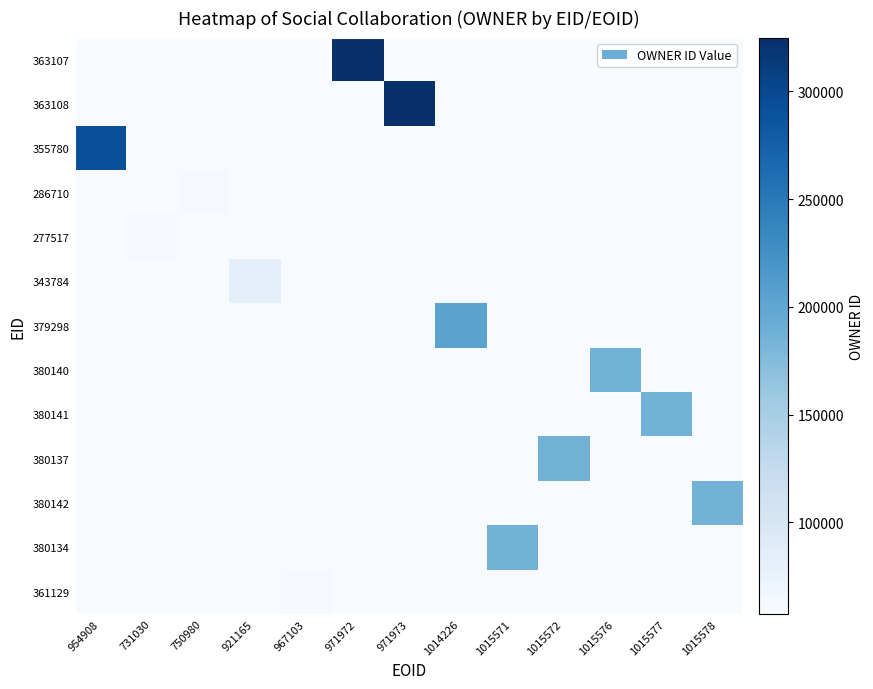

Reading right to left, what are all the values shown in this chart?

363107: 1015578=0	1015577=0	1015576=0	1015572=0	1015571=0	1014226=0	971973=0	971972=324386	967103=0	921165=0	750980=0	731030=0	954908=0
363108: 1015578=0	1015577=0	1015576=0	1015572=0	1015571=0	1014226=0	971973=324386	971972=0	967103=0	921165=0	750980=0	731030=0	954908=0
355780: 1015578=0	1015577=0	1015576=0	1015572=0	1015571=0	1014226=0	971973=0	971972=0	967103=0	921165=0	750980=0	731030=0	954908=292992
286710: 1015578=0	1015577=0	1015576=0	1015572=0	1015571=0	1014226=0	971973=0	971972=0	967103=0	921165=0	750980=60578	731030=0	954908=0
277517: 1015578=0	1015577=0	1015576=0	1015572=0	1015571=0	1014226=0	971973=0	971972=0	967103=0	921165=0	750980=0	731030=60578	954908=0
343784: 1015578=0	1015577=0	1015576=0	1015572=0	1015571=0	1014226=0	971973=0	971972=0	967103=0	921165=81925	750980=0	731030=0	954908=0
379298: 1015578=0	1015577=0	1015576=0	1015572=0	1015571=0	1014226=204797	971973=0	971972=0	967103=0	921165=0	750980=0	731030=0	954908=0
380140: 1015578=0	1015577=0	1015576=185930	1015572=0	1015571=0	1014226=0	971973=0	971972=0	967103=0	921165=0	750980=0	731030=0	954908=0
380141: 1015578=0	1015577=185930	1015576=0	1015572=0	1015571=0	1014226=0	971973=0	971972=0	967103=0	921165=0	750980=0	731030=0	954908=0
380137: 1015578=0	1015577=0	1015576=0	1015572=185930	1015571=0	1014226=0	971973=0	971972=0	967103=0	921165=0	750980=0	731030=0	954908=0
380142: 1015578=185930	1015577=0	1015576=0	1015572=0	1015571=0	1014226=0	971973=0	971972=0	967103=0	921165=0	750980=0	731030=0	954908=0
380134: 1015578=0	1015577=0	1015576=0	1015572=0	1015571=185930	1014226=0	971973=0	971972=0	967103=0	921165=0	750980=0	731030=0	954908=0
361129: 1015578=0	1015577=0	1015576=0	1015572=0	1015571=0	1014226=0	971973=0	971972=0	967103=60479	921165=0	750980=0	731030=0	954908=0